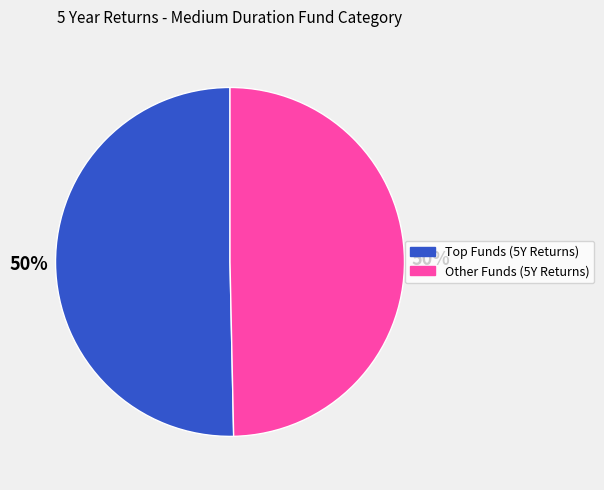

To the nearest percent, what portion does Other Funds (5Y Returns) represent?

50%